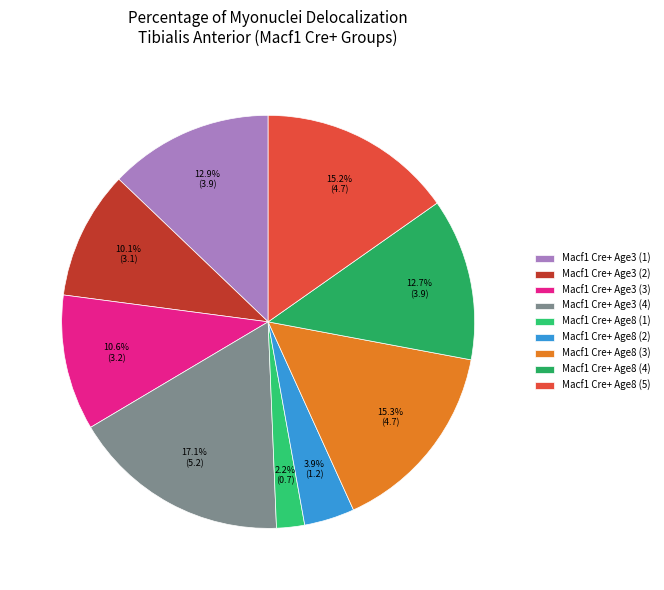

Rank the categories by value from highest to lowest.

5.234657039711191, 4.672897196261682, 4.664723032069971, 3.9355992844364938, 3.885480572597137, 3.2474804031354982, 3.076923076923077, 1.206140350877193, 0.6711409395973155